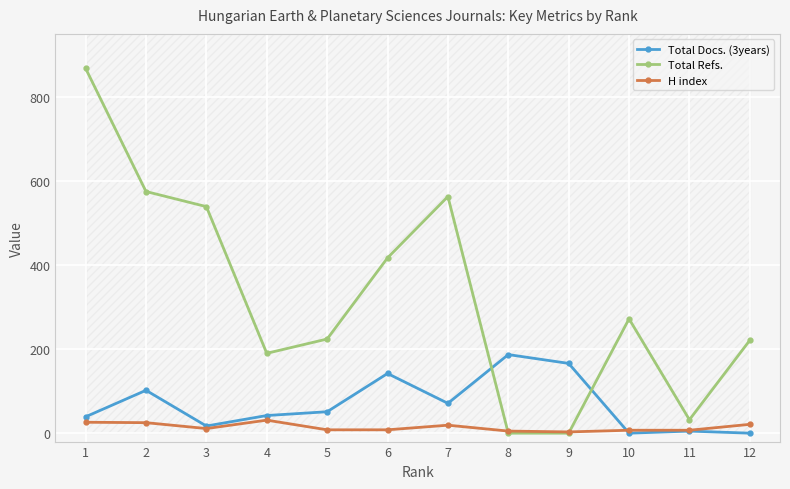

What is the difference between the maximum and second lowest values in the Total Docs. (3years) series?

187